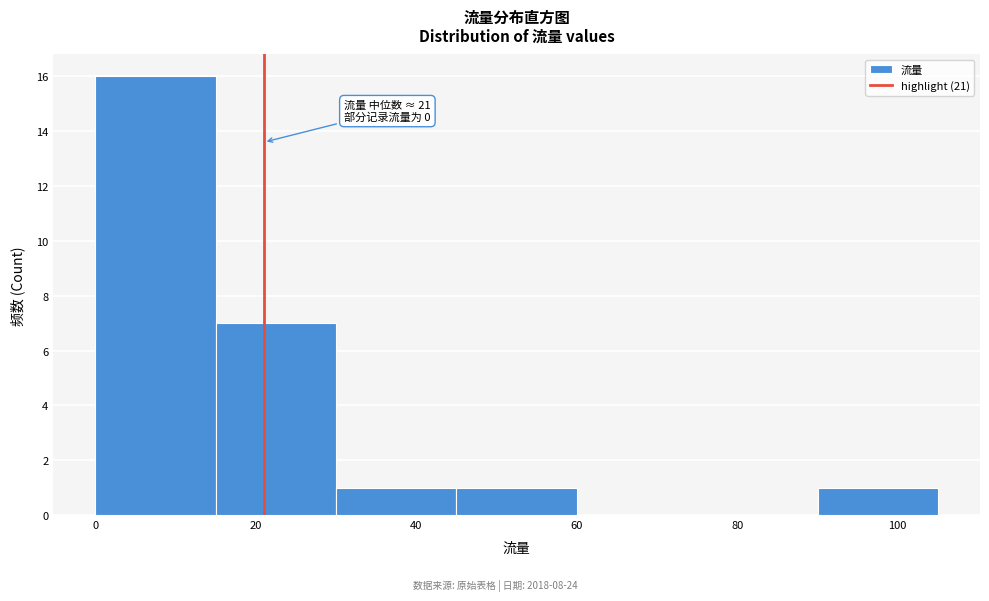

Which range on the x-axis has the tallest bar?

0 to 15